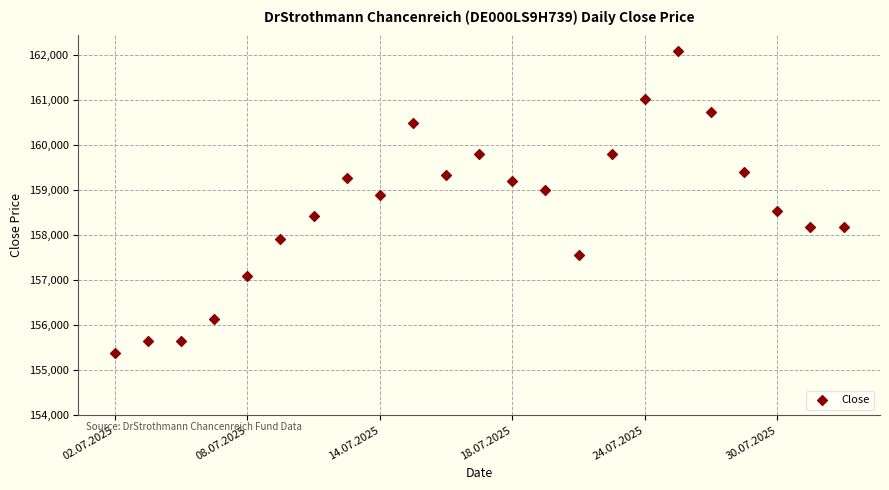

What is the range of Y values (max minus min)?

6706